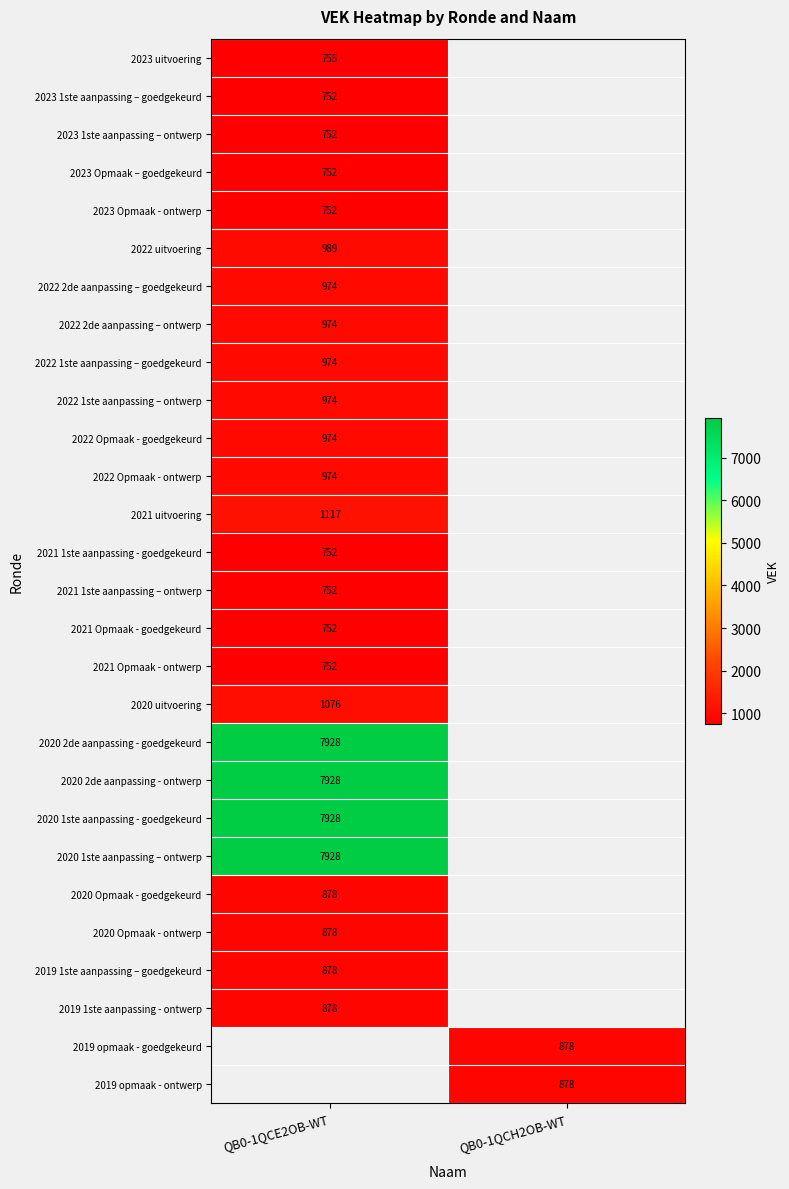

How many distinct data groups are displayed?

28